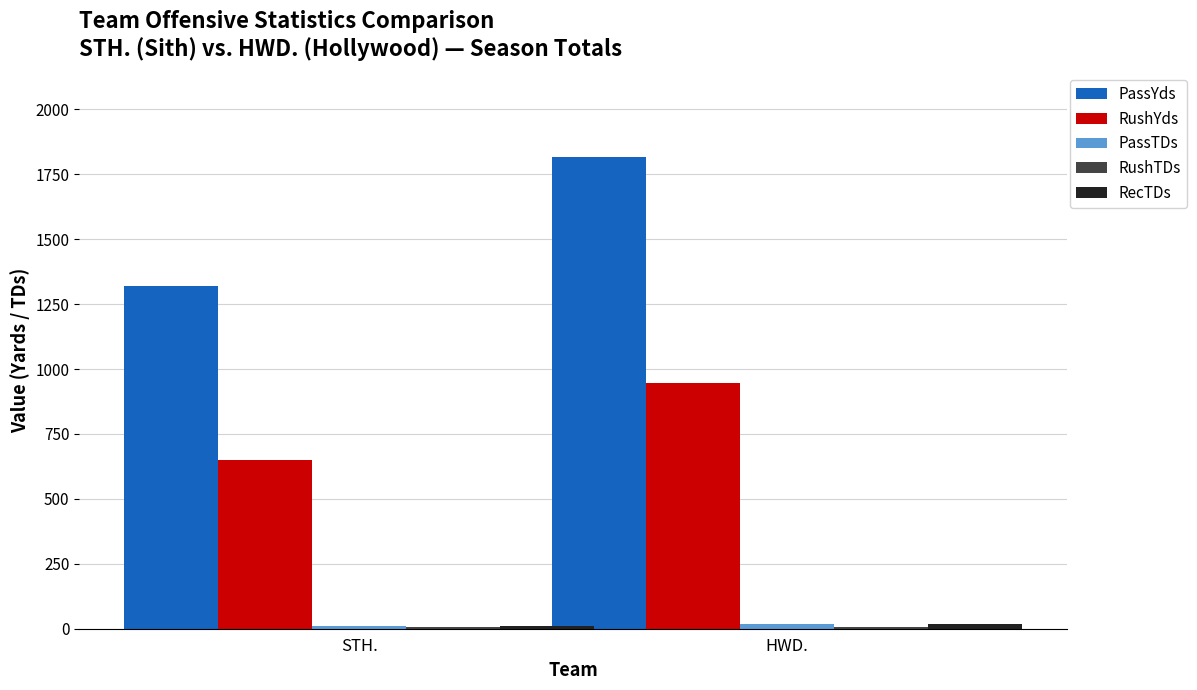

Which series has the largest range (max minus min)?

PassYds